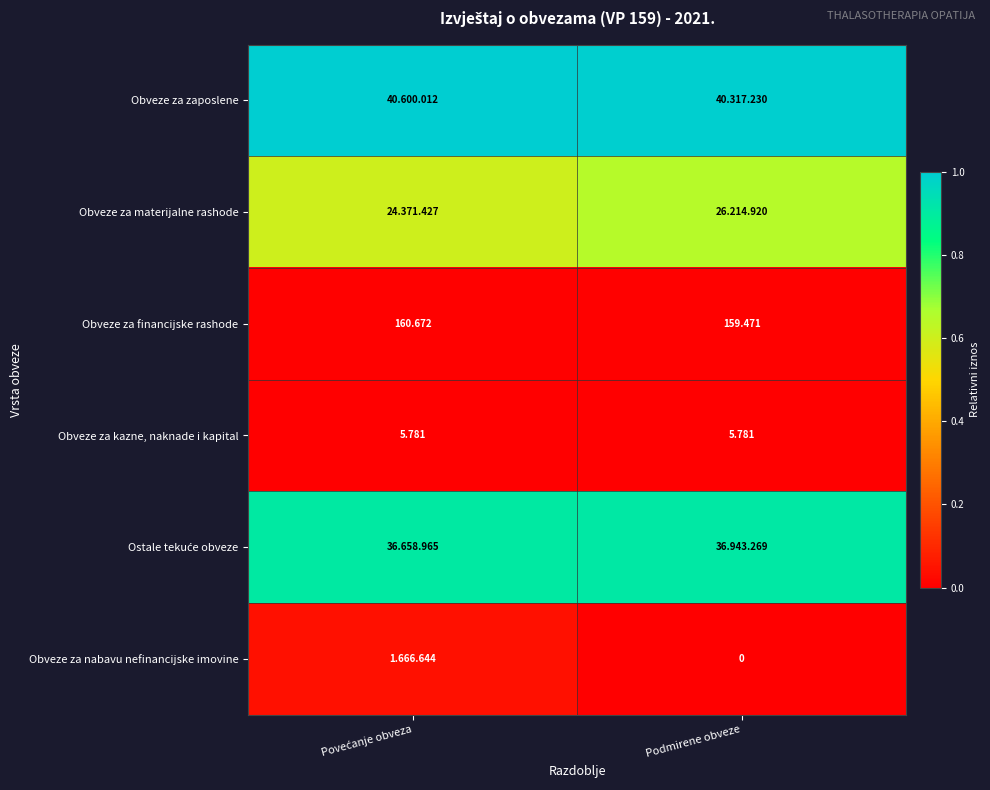

Which series has the widest spread of values?

Obveze za materijalne rashode